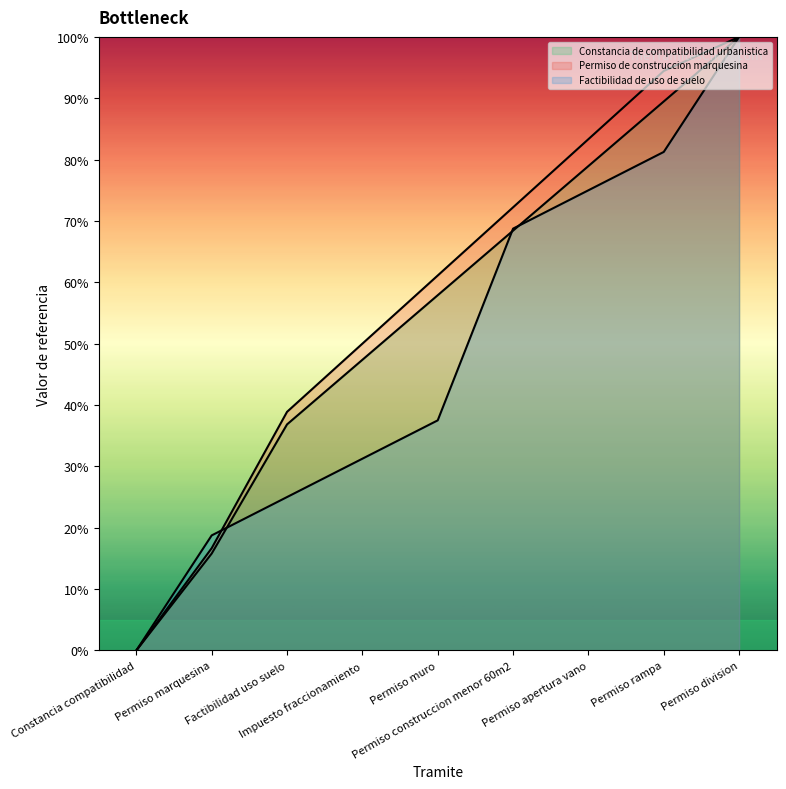

Between Impuesto fraccionamiento and Permiso division, which series saw the biggest shift?

Factibilidad de uso de suelo